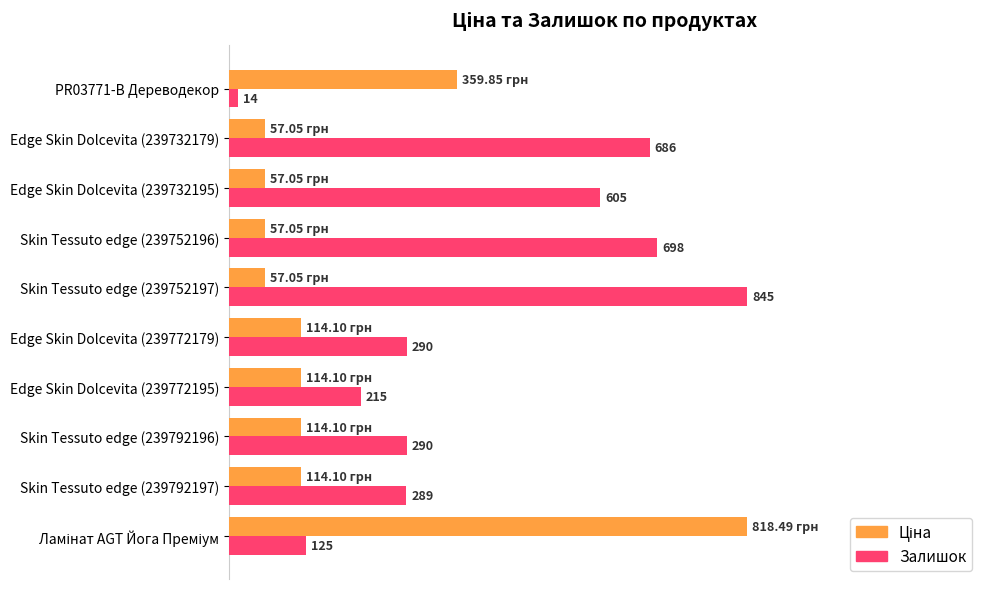

What position from the right is Skin Tessuto edge (239752197)?

5